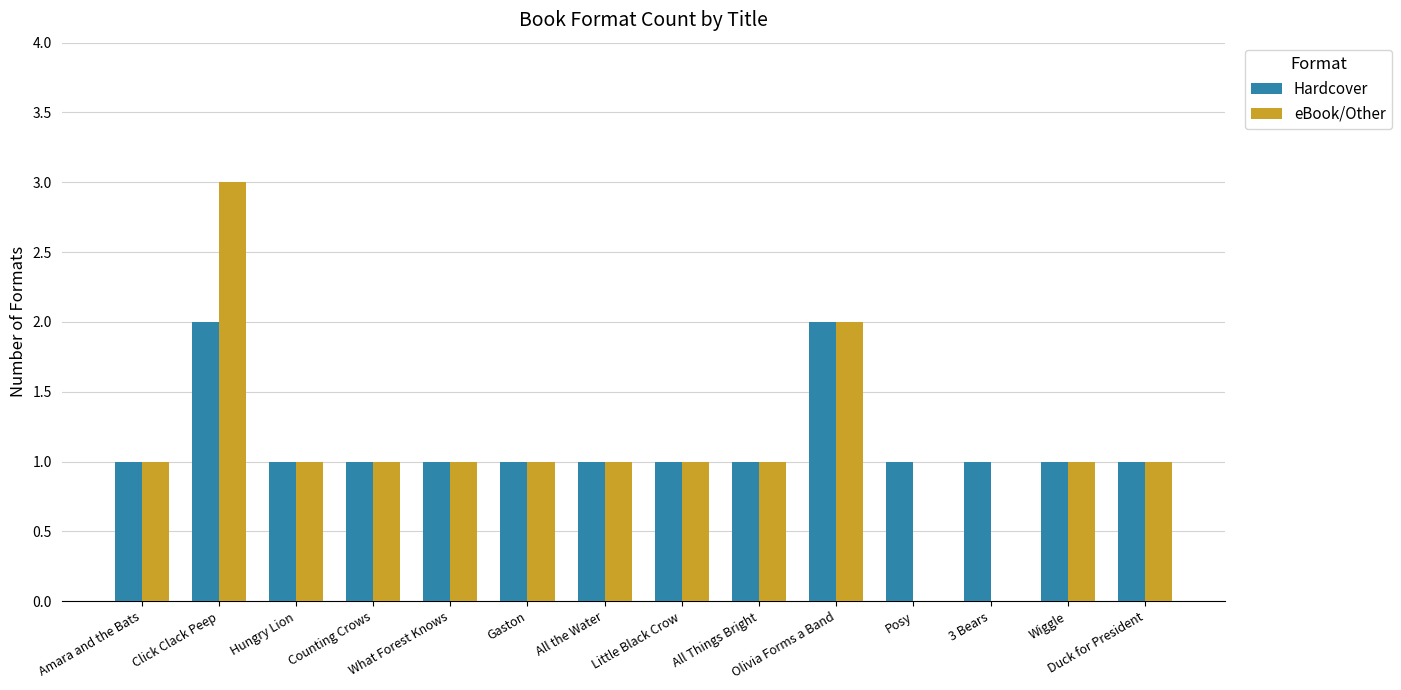

Does the chart contain stacked bars?

No